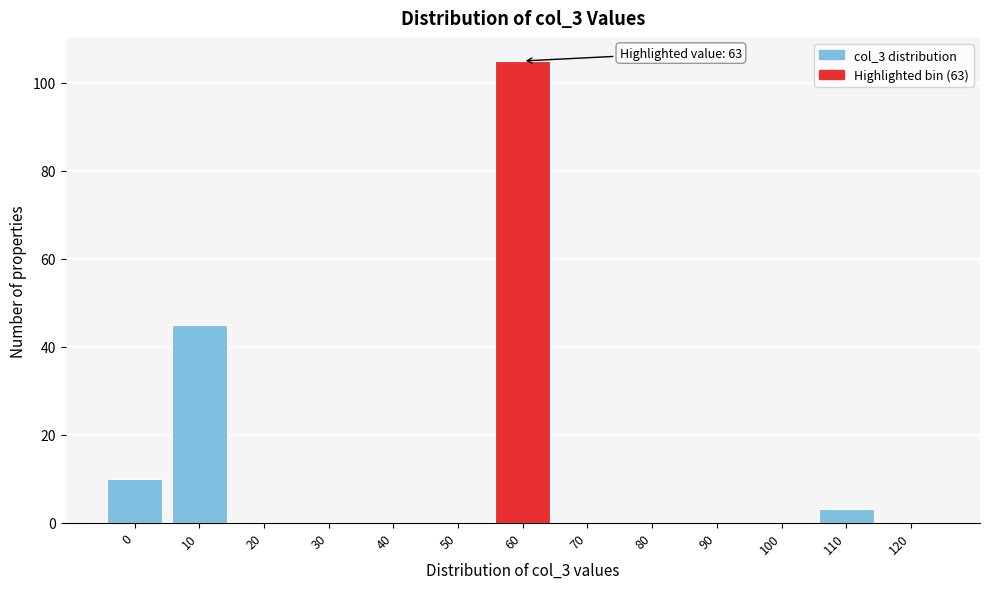

Reading left to right, what are all the values shown in this chart?

0=10	10=45	20=0	30=0	40=0	50=0	60=105	70=0	80=0	90=0	100=0	110=3	120=0